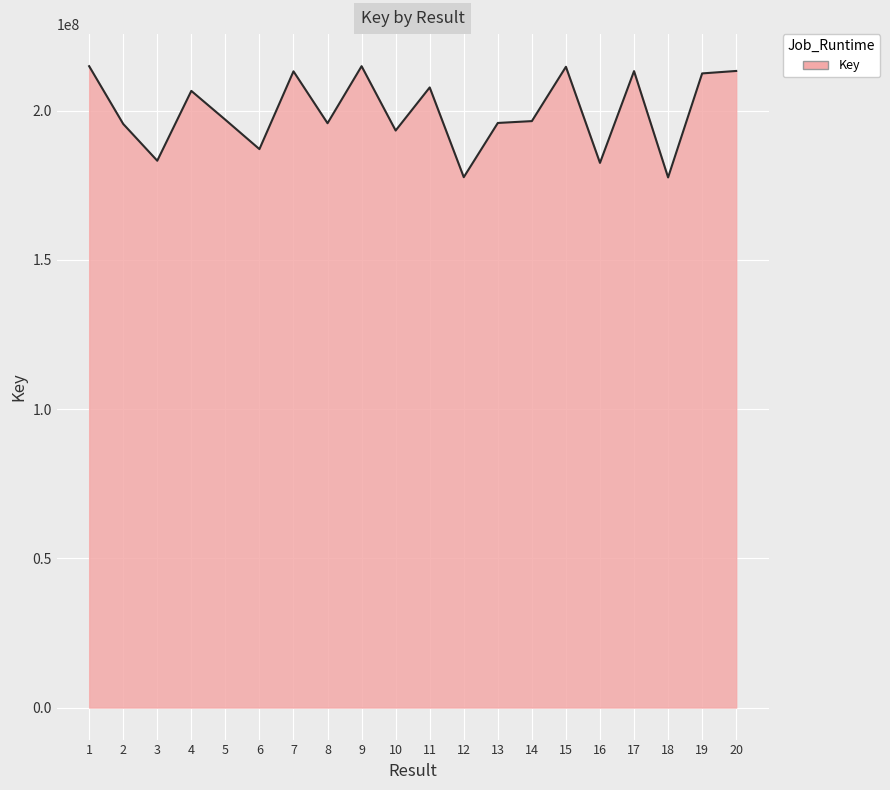

What is the ratio of the value at 9 to the value at 12?

1.2